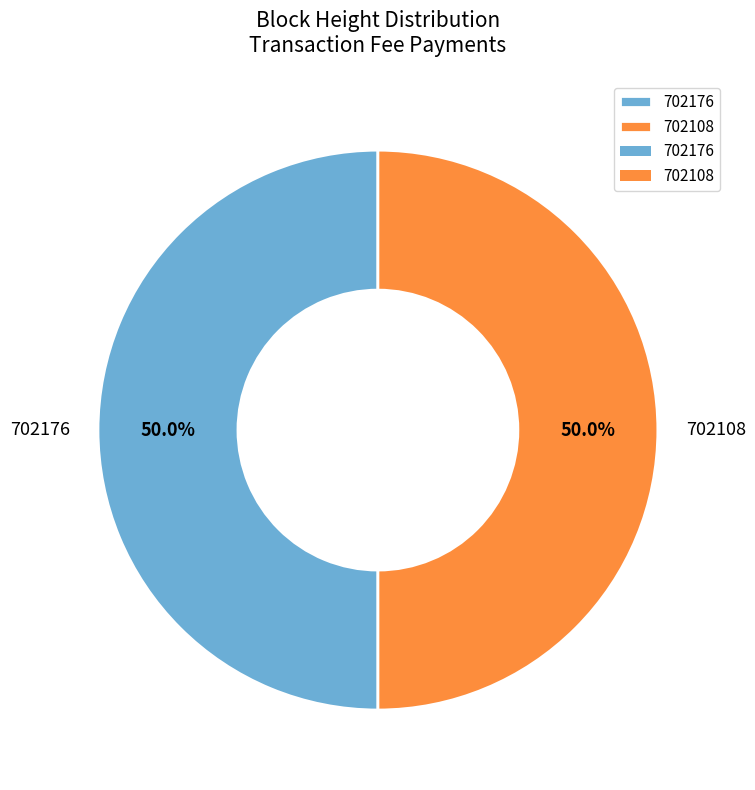

Combined, do 702108 and 702176 account for over 50%?

Yes